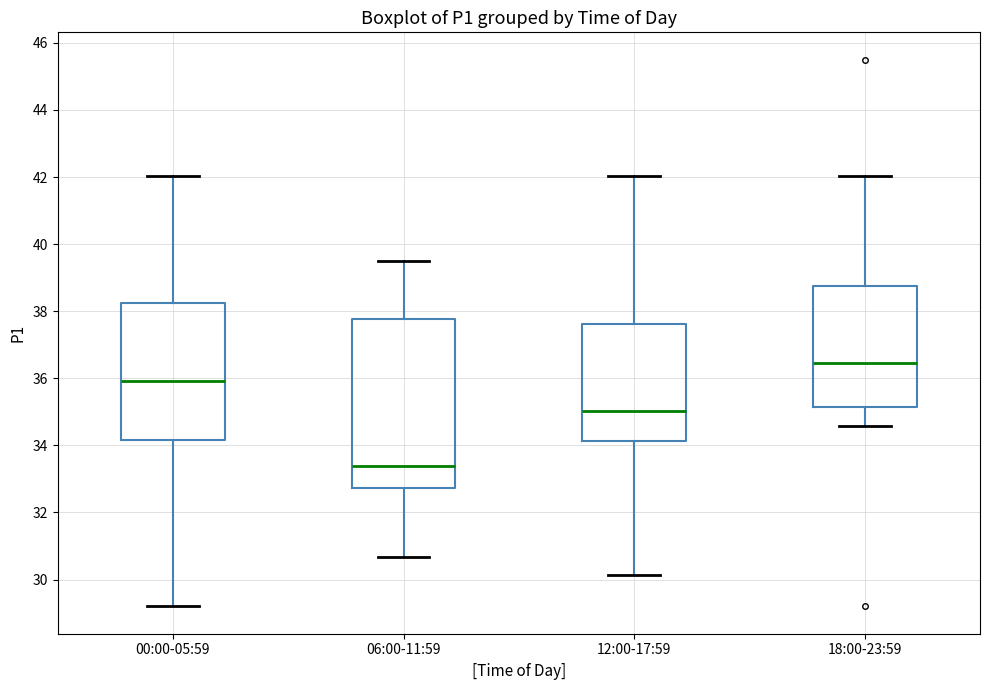

Reading left to right, read every box against the y-axis: the position of its median line, the range the box covers, and the ends of its whiskers. The values are not printed on the chart, so give them approximately, as read against the axis.

00:00-05:59: median 36.0, box 34.2 to 38.2, whiskers 29.2 to 42.0
06:00-11:59: median 33.4, box 32.8 to 37.8, whiskers 30.6 to 39.6
12:00-17:59: median 35.0, box 34.2 to 37.6, whiskers 30.2 to 42.0
18:00-23:59: median 36.4, box 35.2 to 38.8, whiskers 34.6 to 42.0